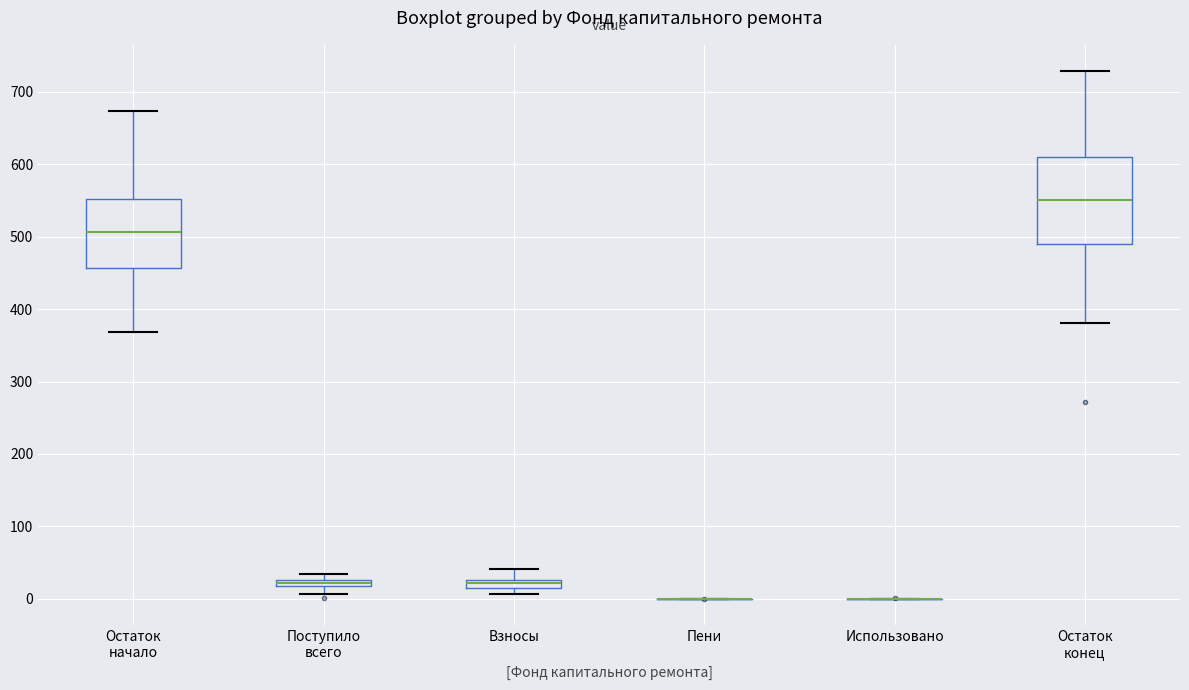

Comparing the boxes themselves (not the whiskers), which one is the tallest?

Остаток конец